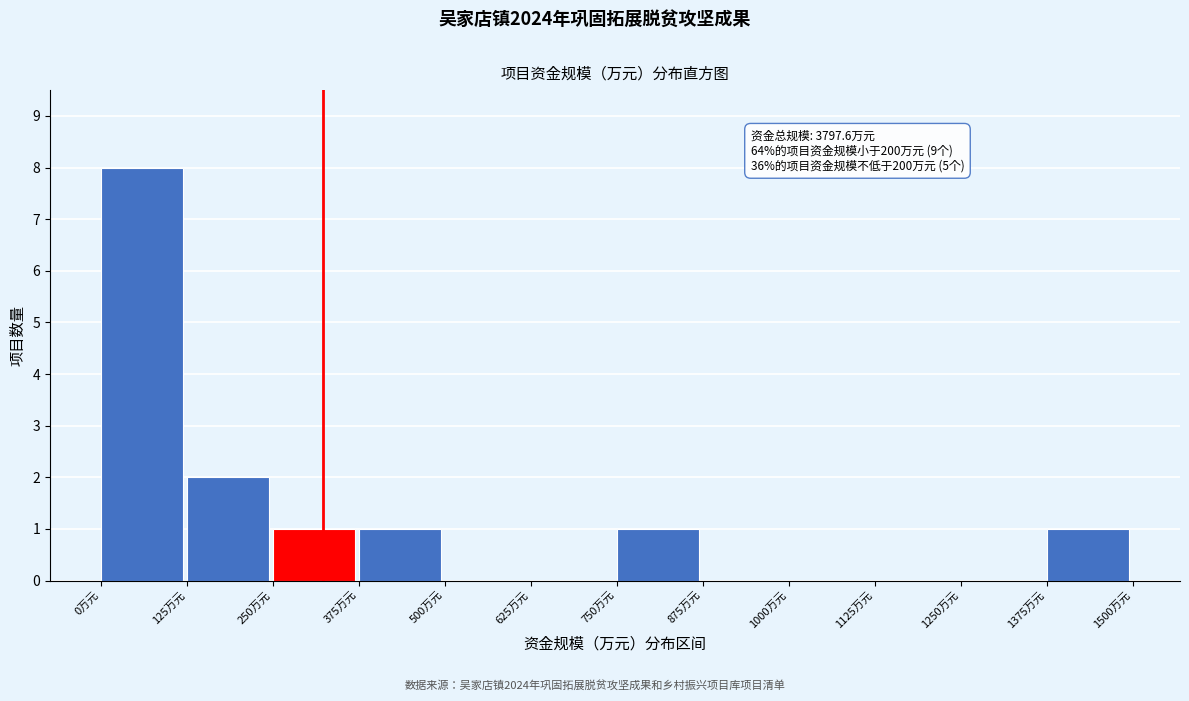

Which range on the x-axis has the tallest bar?

0 to 125